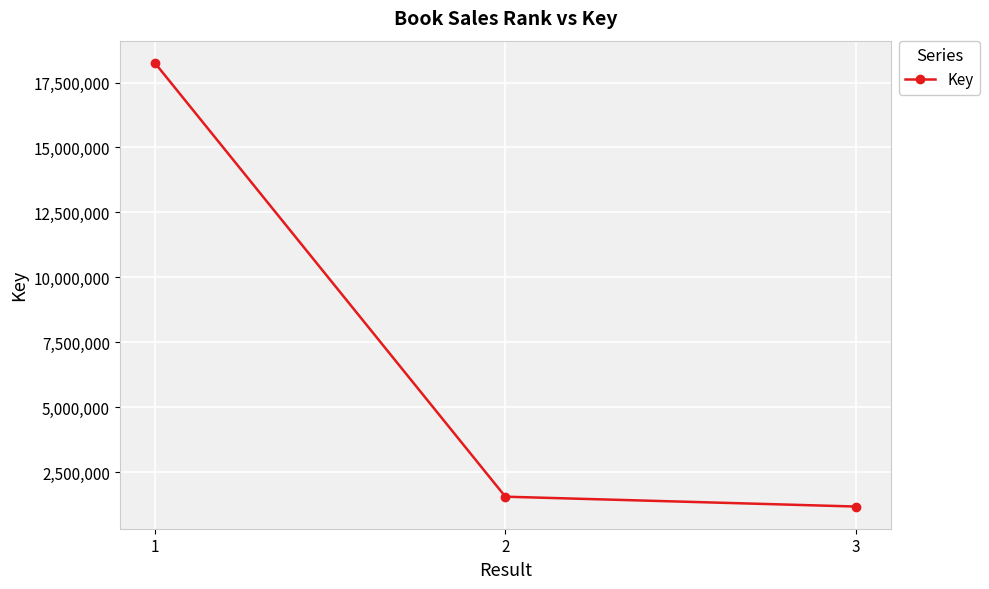

What is the value of the 1st point from the left?

18255959